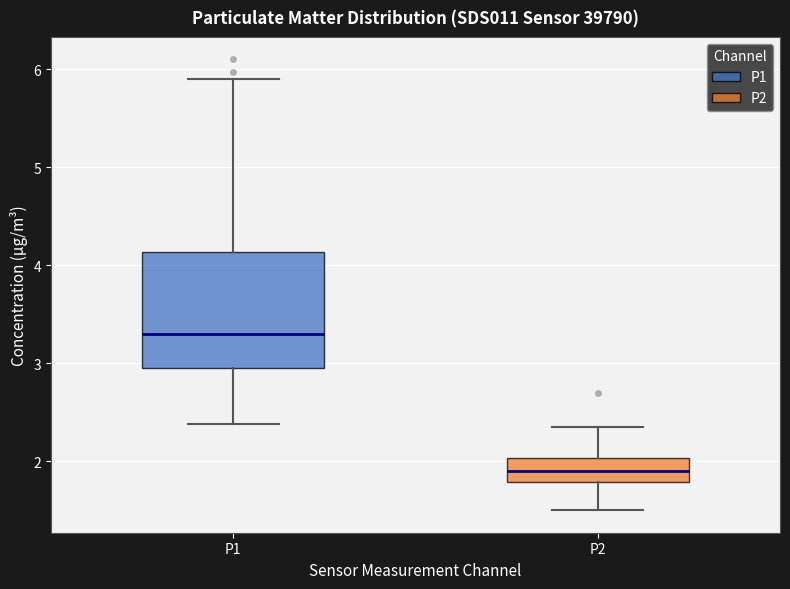

Which box has the highest median line?

P1